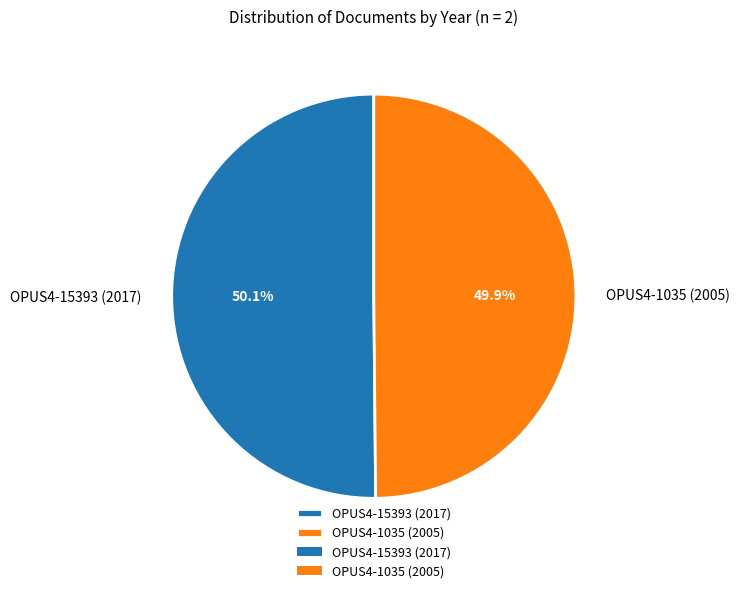

To the nearest percent, what percentage of the pie is OPUS4-1035 (2005)?

50%